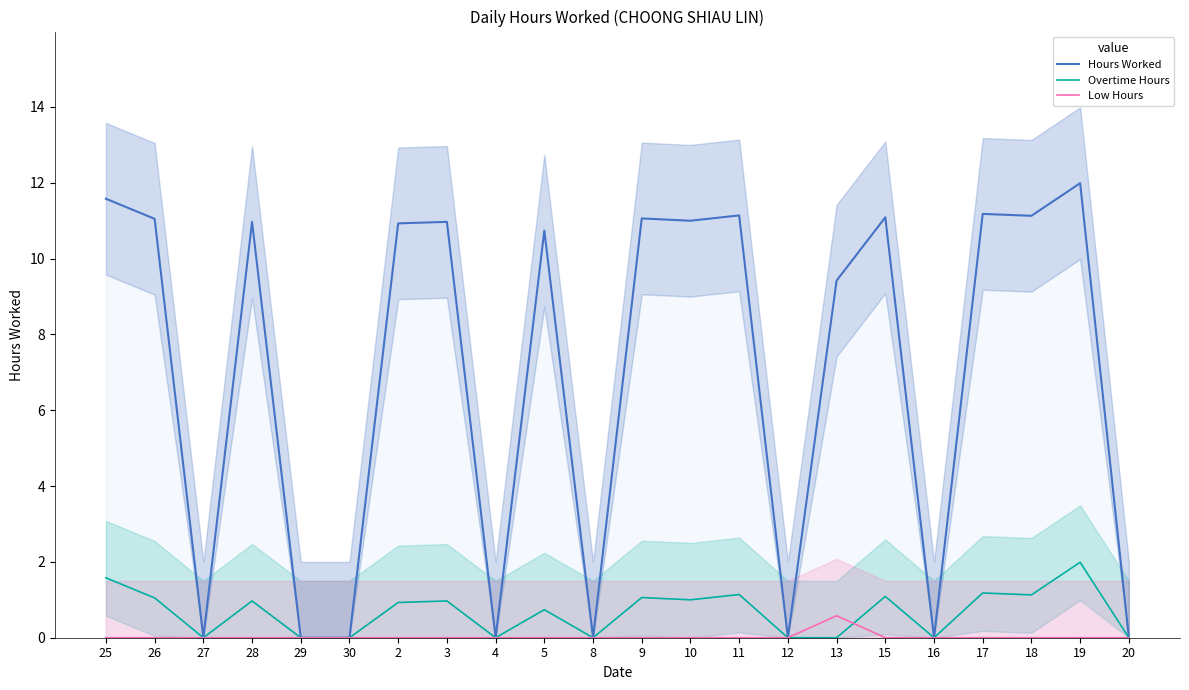

How many values in the Overtime Hours series exceed 0?

13